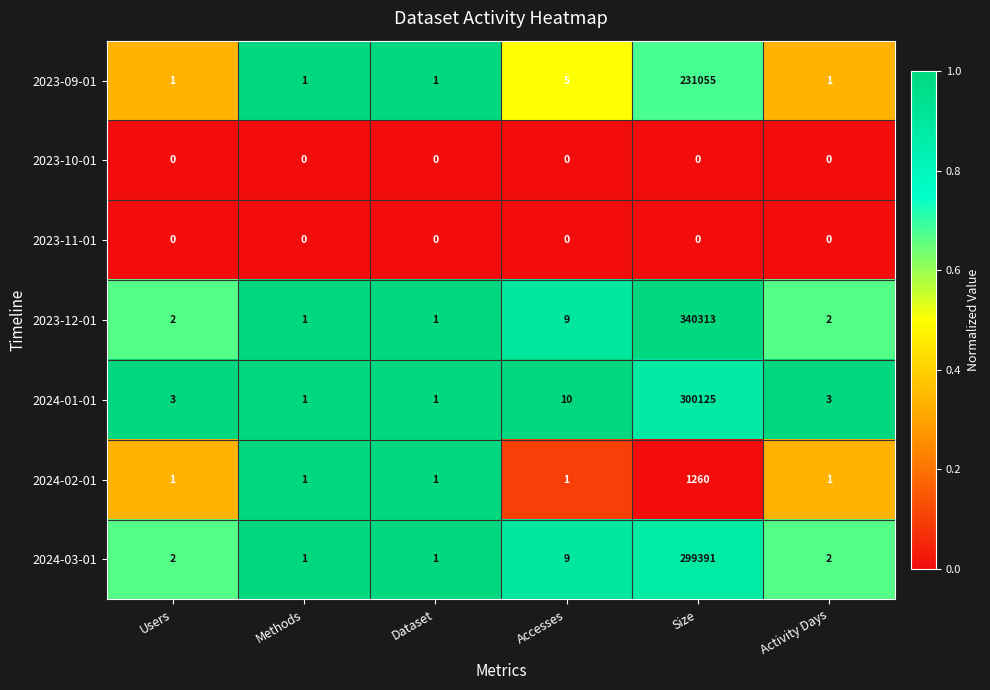

Which series has the largest total across all categories?

2023-12-01